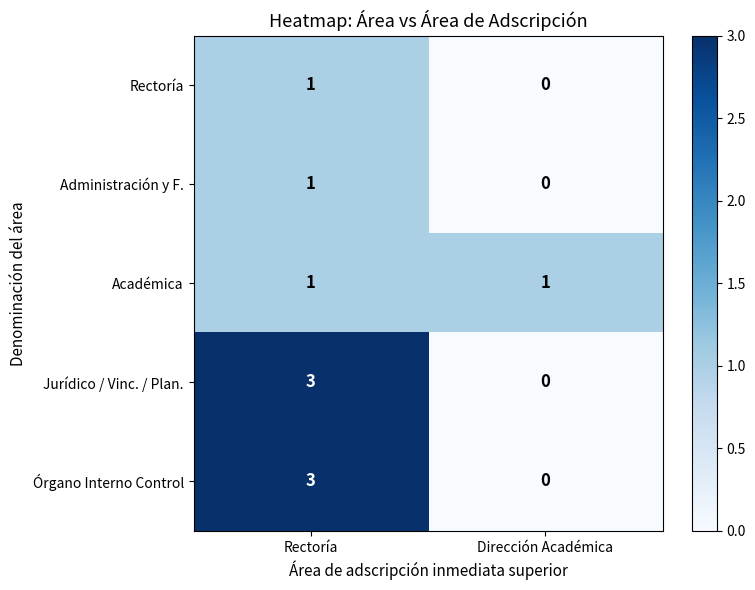

Reading left to right, transcribe all the data shown in this chart.

Rectoría: 1	0
Administración y F.: 1	0
Académica: 1	1
Jurídico / Vinc. / Plan.: 3	0
Órgano Interno Control: 3	0